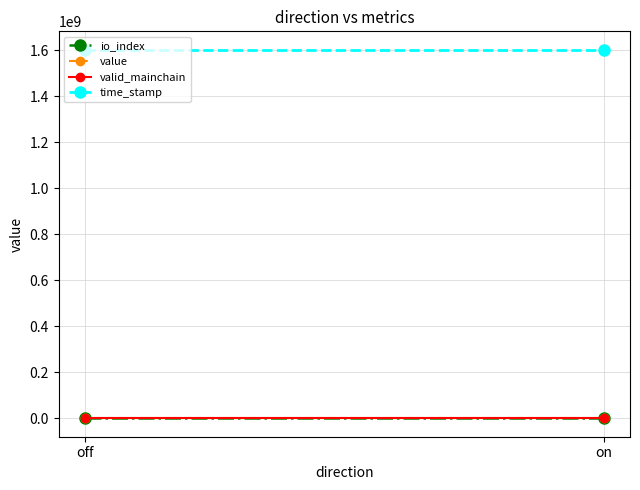

Where is time_stamp nearest to the value 1601228993?

on